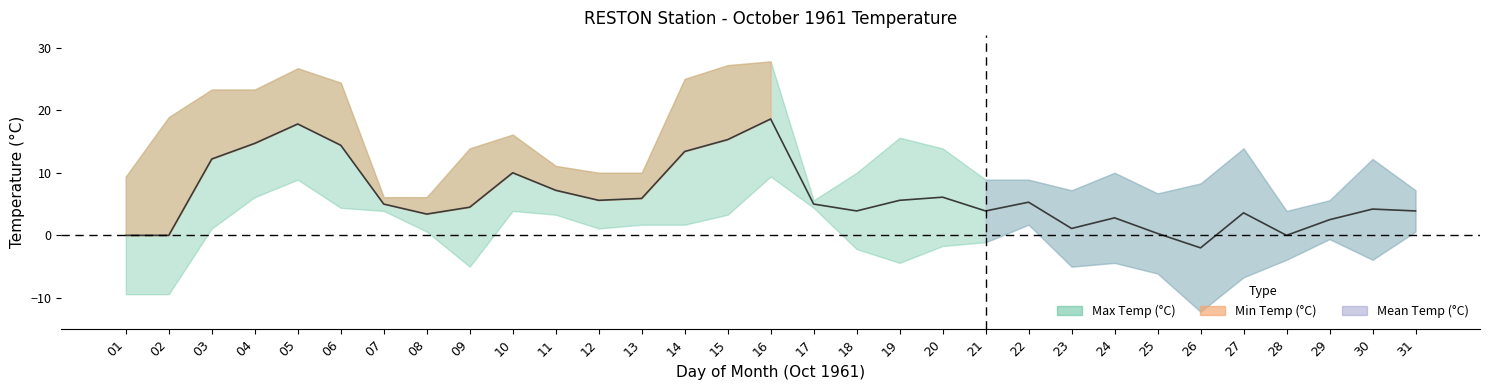

How many interior local valleys does the Min Temp (°C) series have?

6